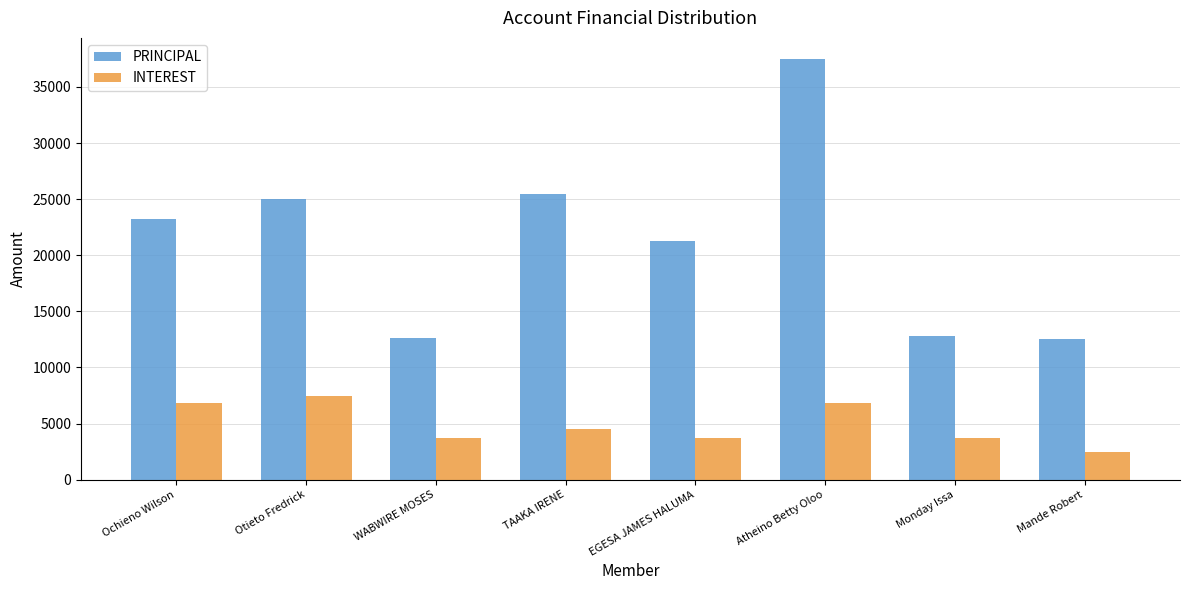

Which series has the widest spread of values?

PRINCIPAL